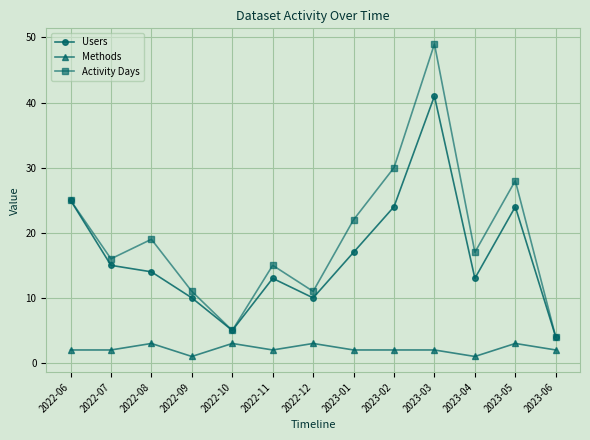

Does the chart display data point markers on the line(s)?

Yes